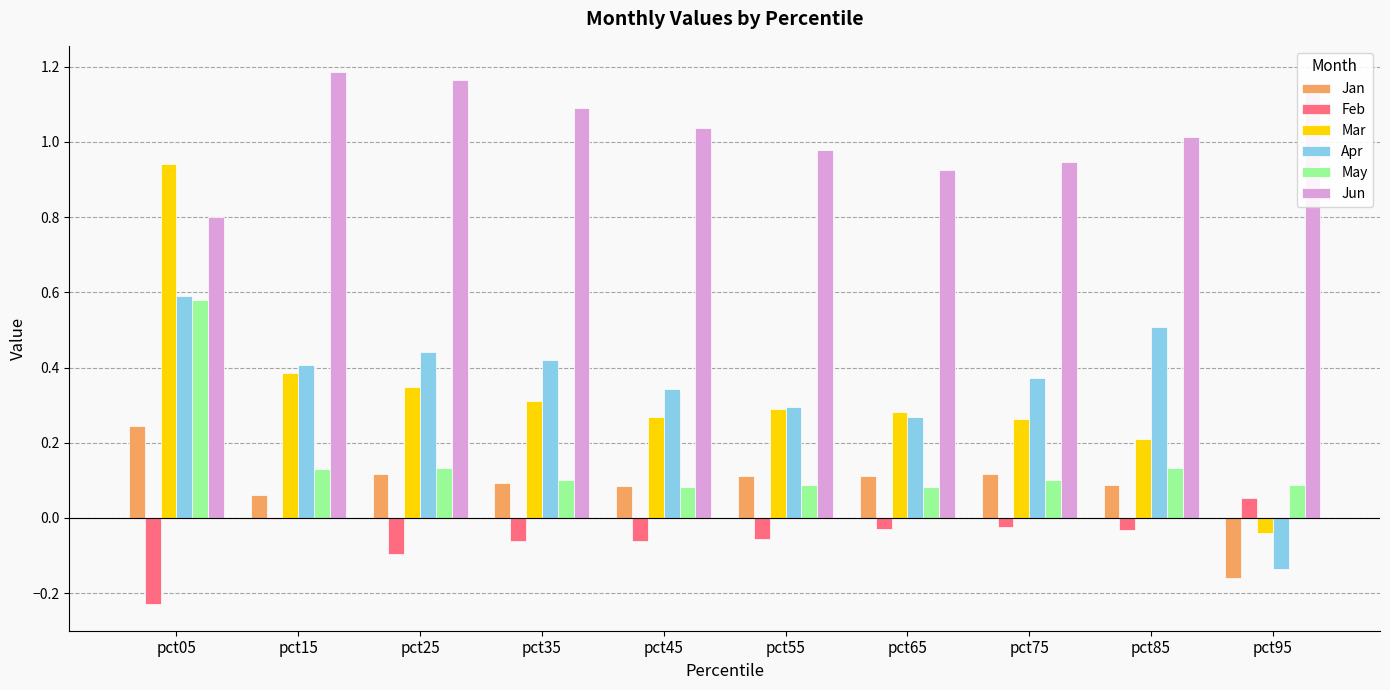

Count the number of data series in this chart.

6